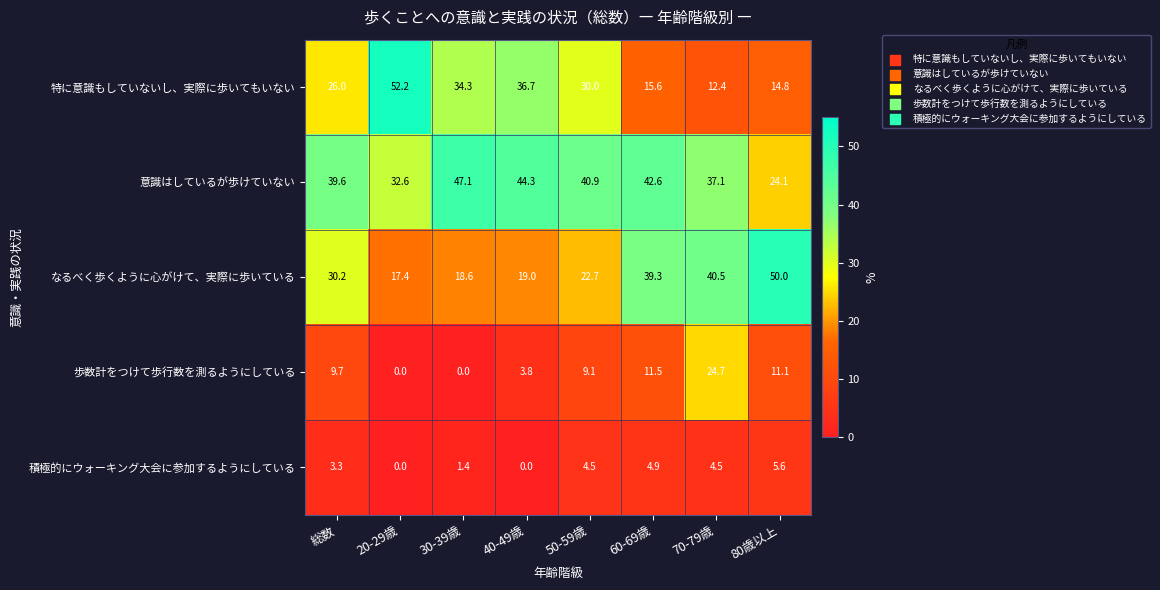

True or false: 歩数計をつけて歩行数を測るようにしている has a value of 11.1 at 80歳以上.

True